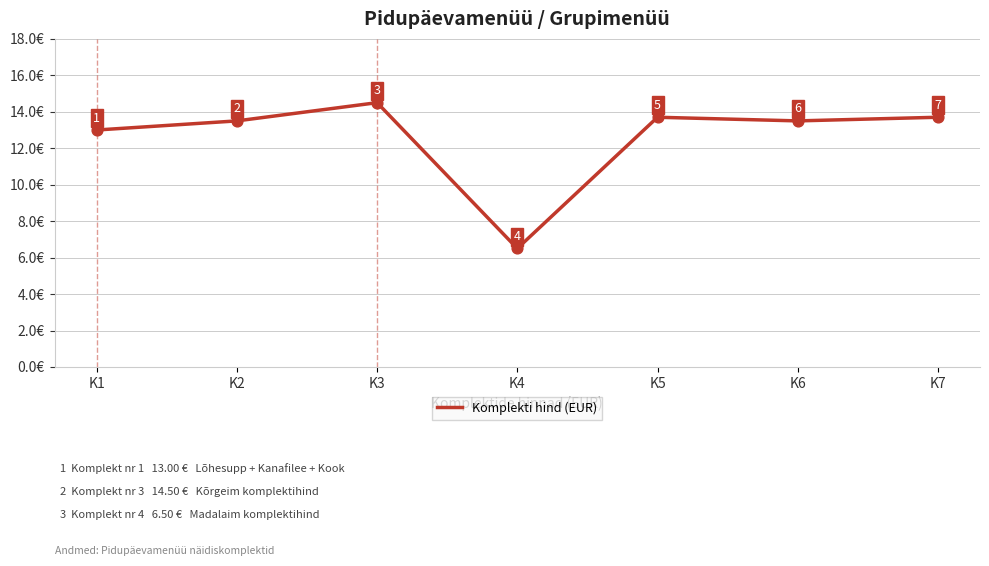

What is the change in value from K4 to K5?

+7.2